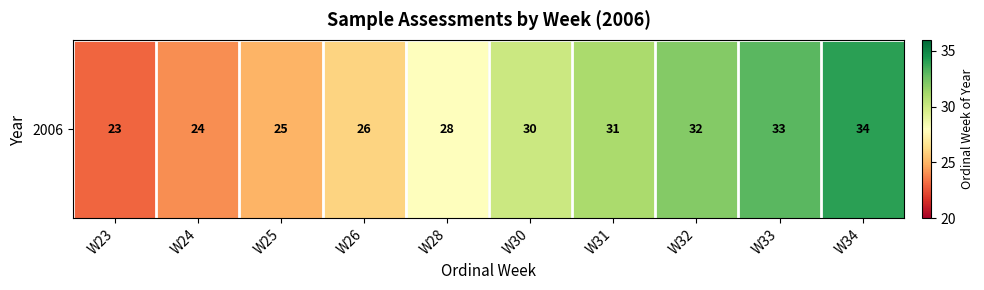

Which label corresponds to the smallest value in the chart?

W23